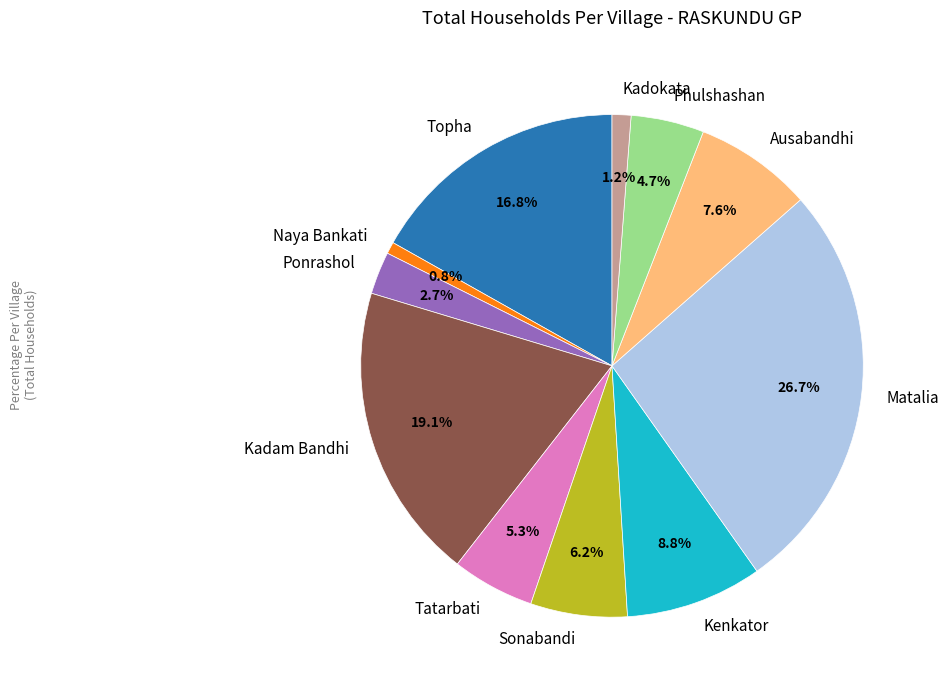

To the nearest percent, what is the difference between the largest and smallest slice percentages?

26%